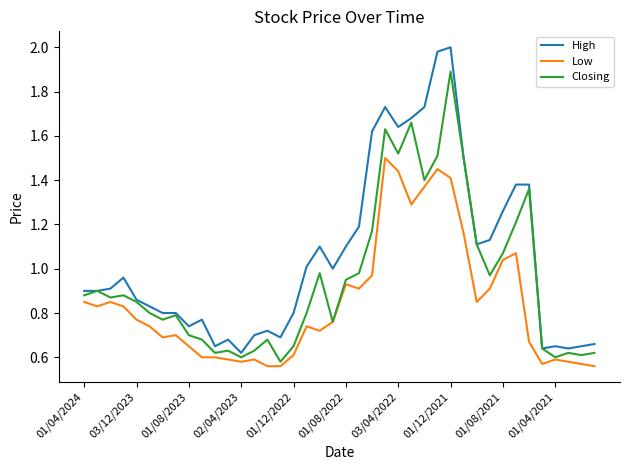

Rank the series by their average value, from highest to lowest.

High, Closing, Low